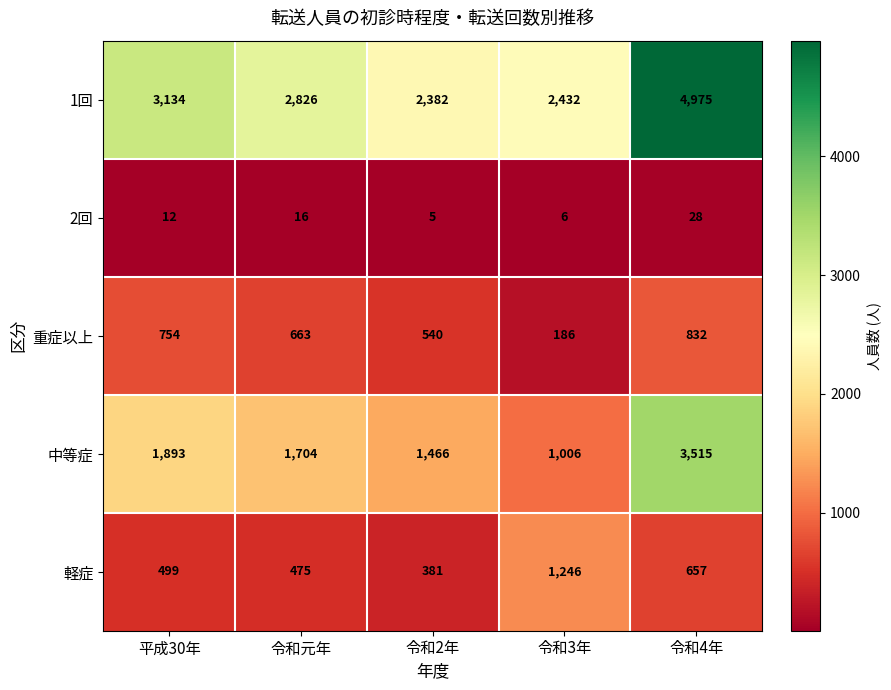

What is the maximum value for 軽症?

1246